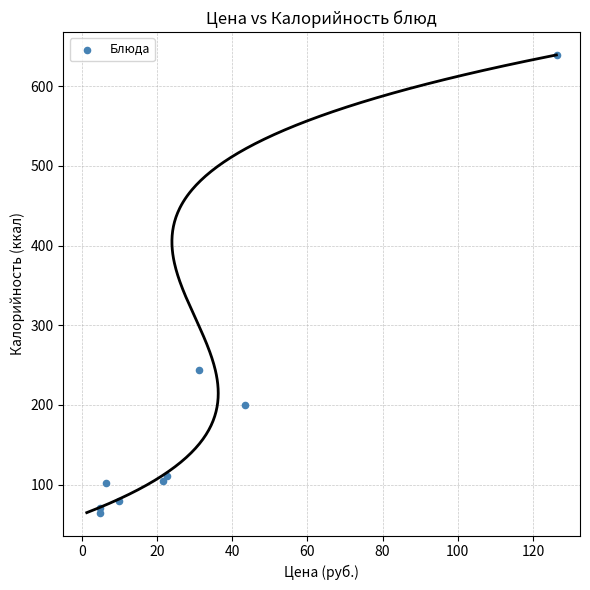

What Y value in the scatter plot is closest to 352?

244.2